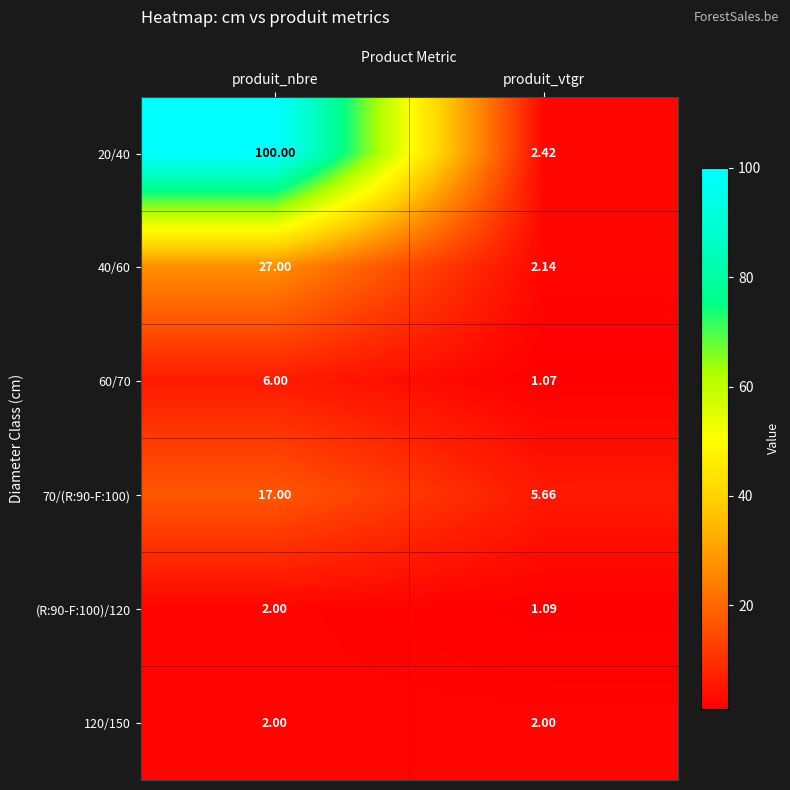

Which label corresponds to the largest value in the chart?

produit_nbre